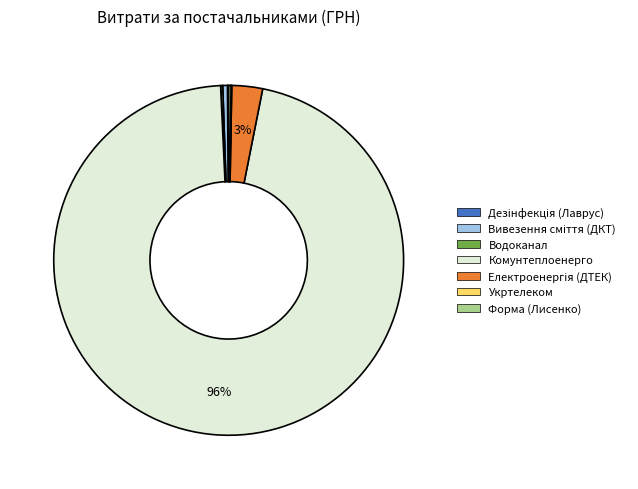

Is there a majority slice in this chart?

Yes